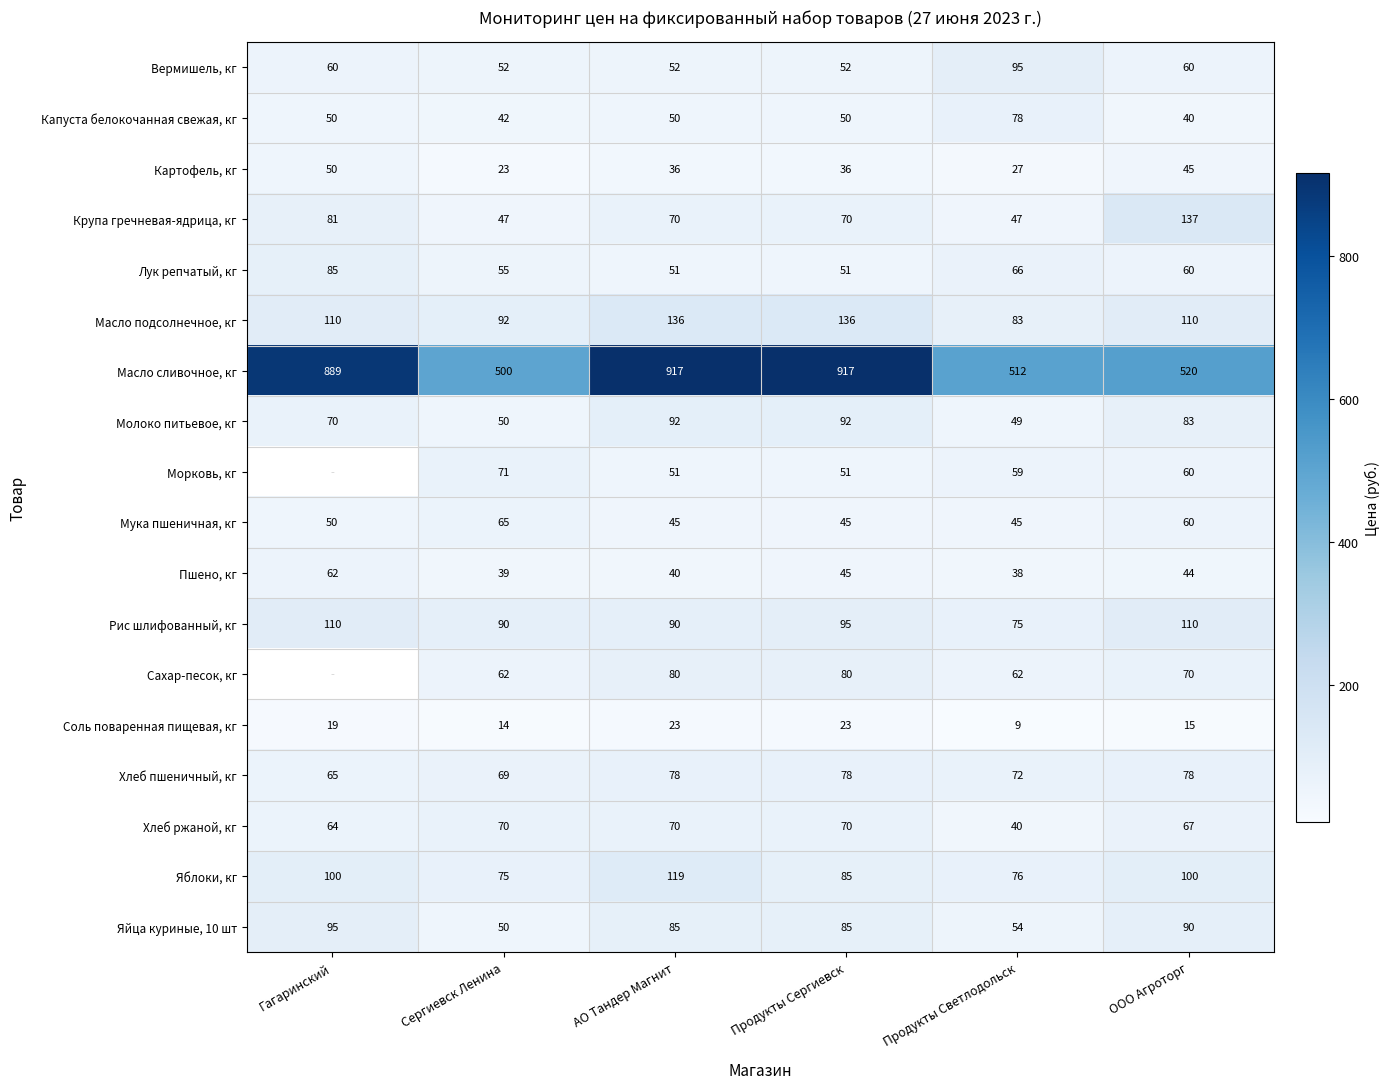

What is the sum of the Лук репчатый, кг values at АО Тандер Магнит and Продукты Светлодольск?

117